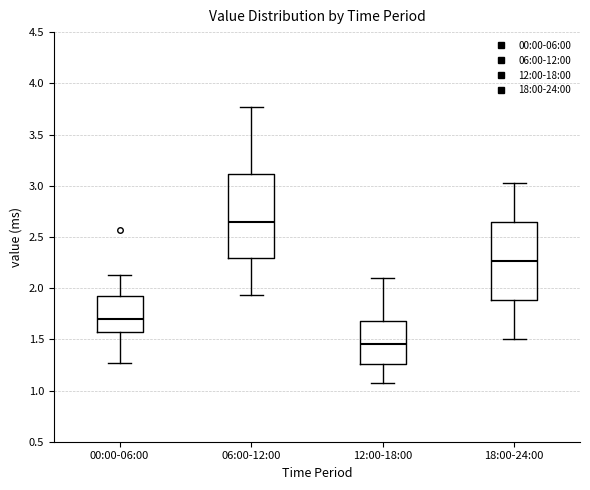

Reading left to right, transcribe this box plot: for each box, give where its median line is, the range the box spans, and where its two whiskers end, as read against the y-axis. The values are not printed on the chart, so give them approximately, as read against the axis.

00:00-06:00: median 1.70, box 1.55 to 1.95, whiskers 1.25 to 2.15
06:00-12:00: median 2.65, box 2.30 to 3.10, whiskers 1.95 to 3.75
12:00-18:00: median 1.45, box 1.25 to 1.70, whiskers 1.05 to 2.10
18:00-24:00: median 2.25, box 1.90 to 2.65, whiskers 1.50 to 3.05